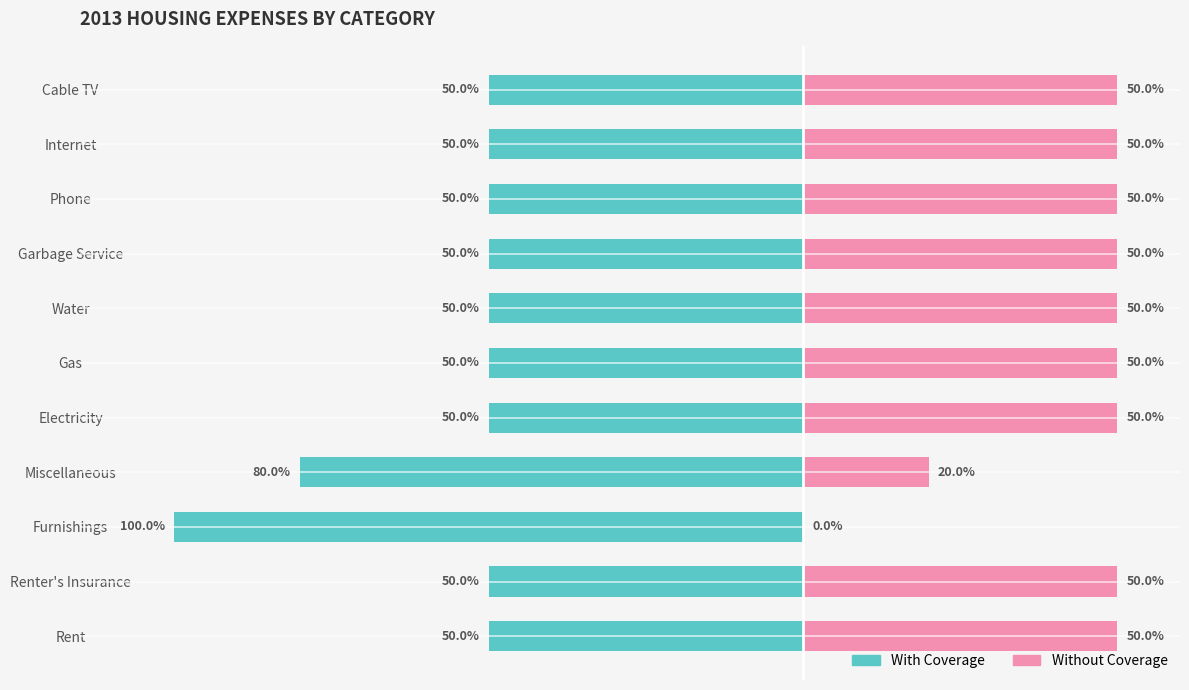

True or false: Without Coverage has a value of 78 at Internet.

False